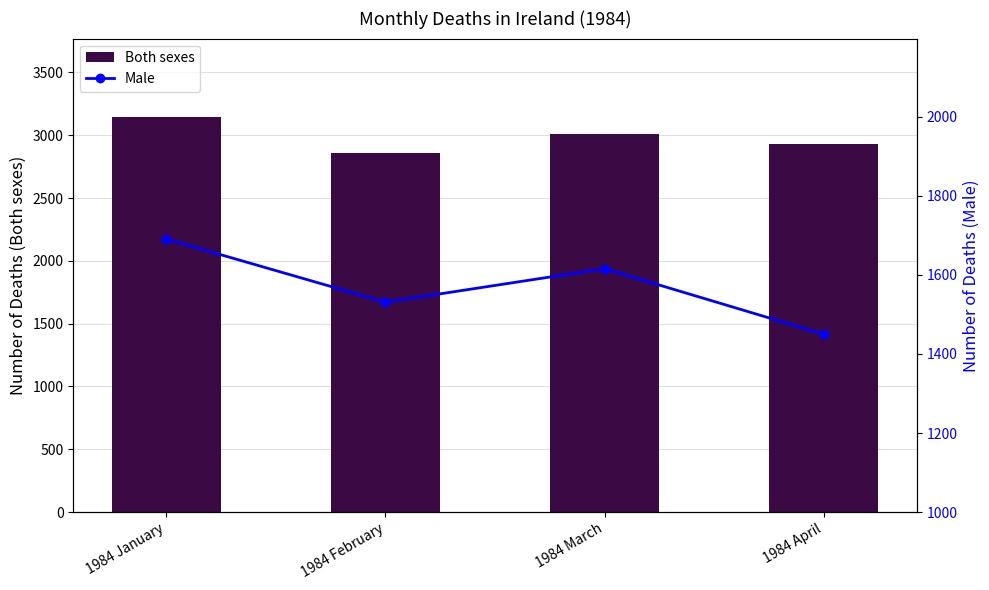

What is the difference between the maximum and minimum values in the Both sexes series?

281